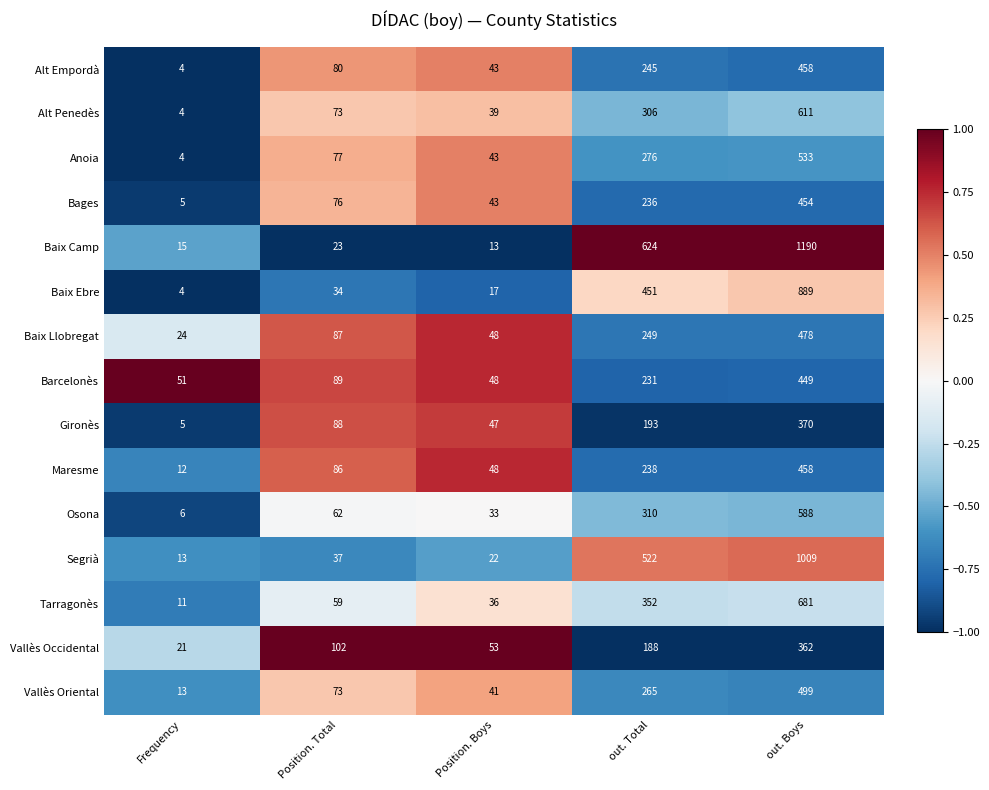

Is it true that Vallès Oriental equals 271 at out. Boys?

False